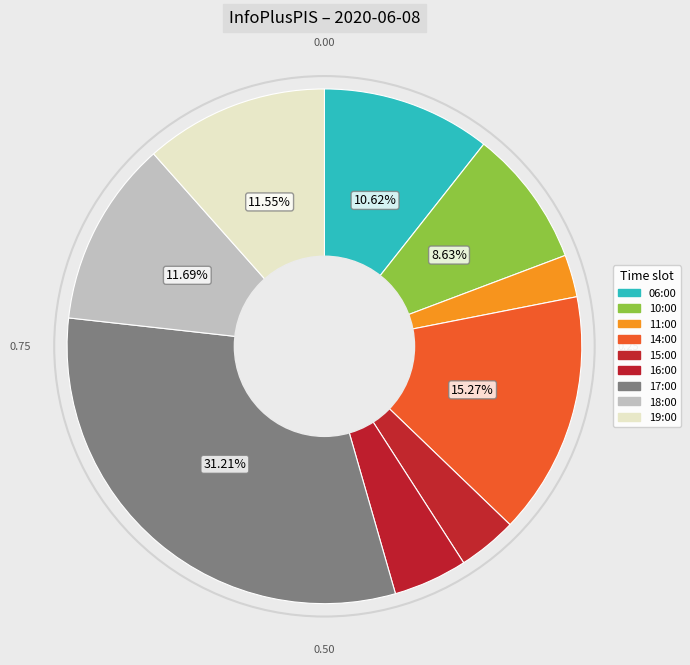

How many slices are in this pie chart?

9